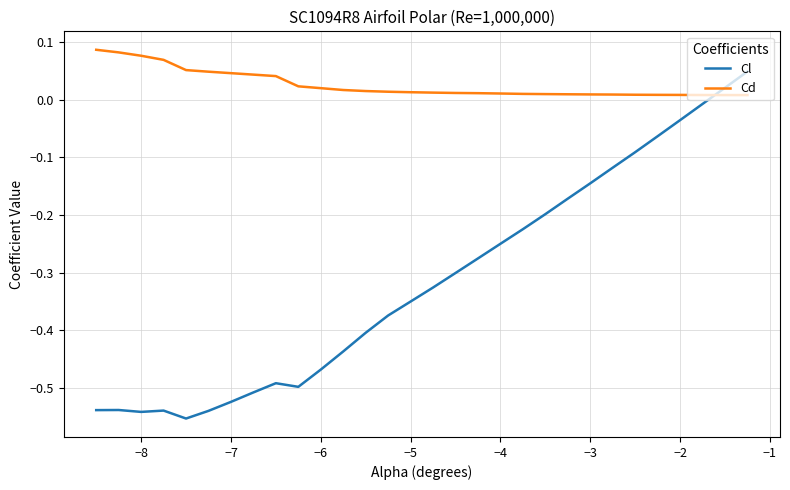

After their last crossing, which series has the higher values: Cd or Cl?

Cl